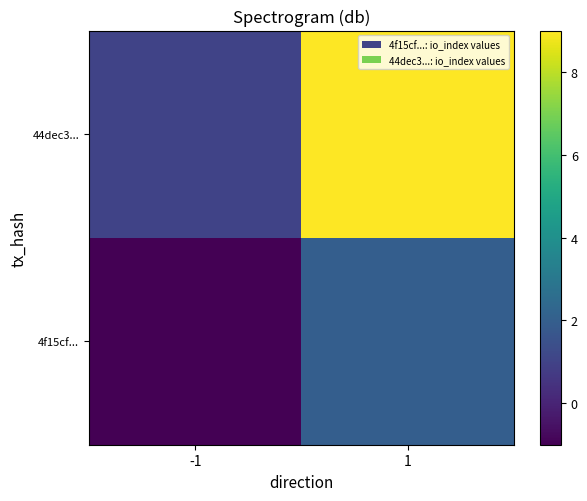

Which category has the lowest value across all series?

-1